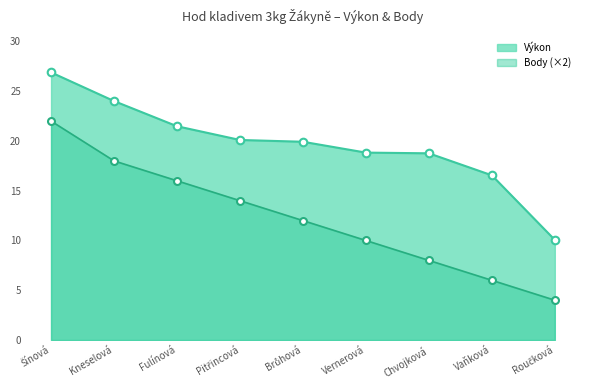

Is the value of Výkon at Chvojková greater than the value of Body at Vernerová?

Yes